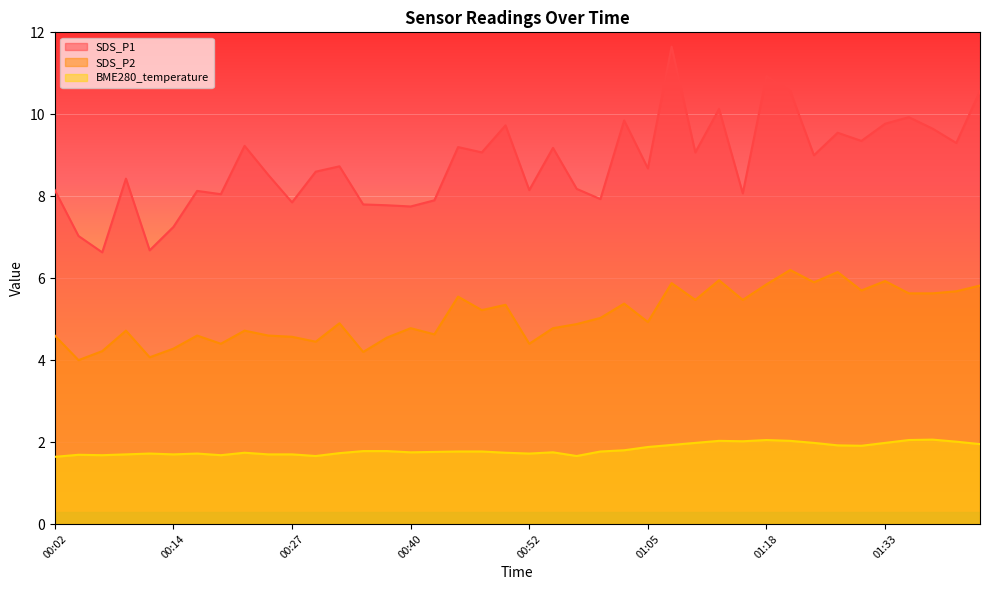

At which category does SDS_P2 reach its first local peak?

00:09